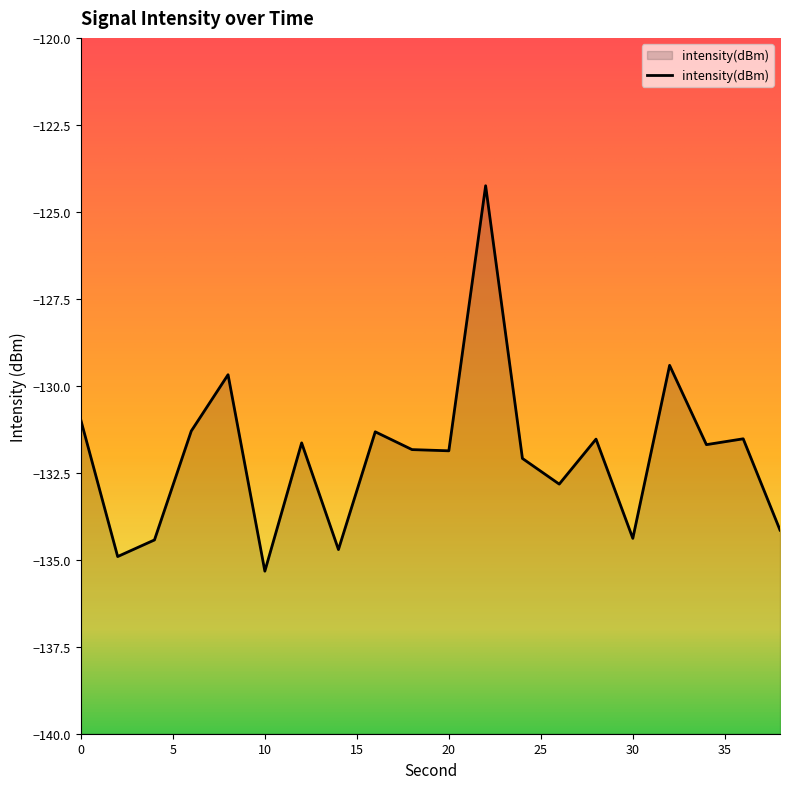

List the labels in order of value, largest first.

22, 32, 8, 0, 6, 16, 36, 28, 12, 34, 18, 20, 24, 26, 38, 30, 4, 14, 2, 10